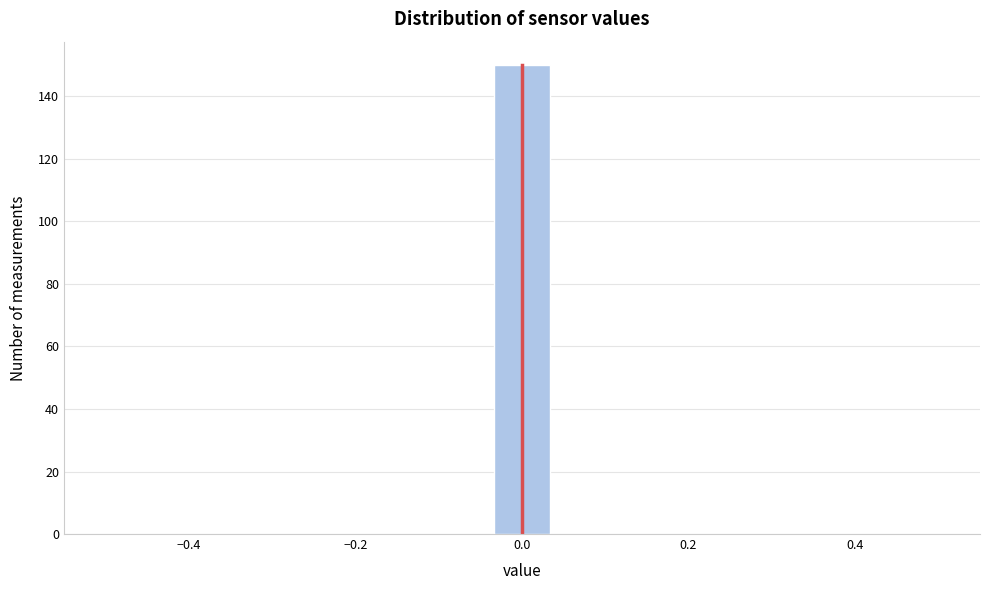

Around what value on the x-axis is the tallest bar? Give the approximate position of its centre, as read against the axis.

0.00